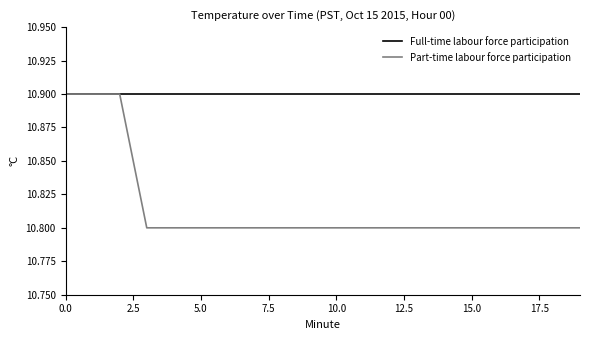

What is the smallest value displayed?

10.8